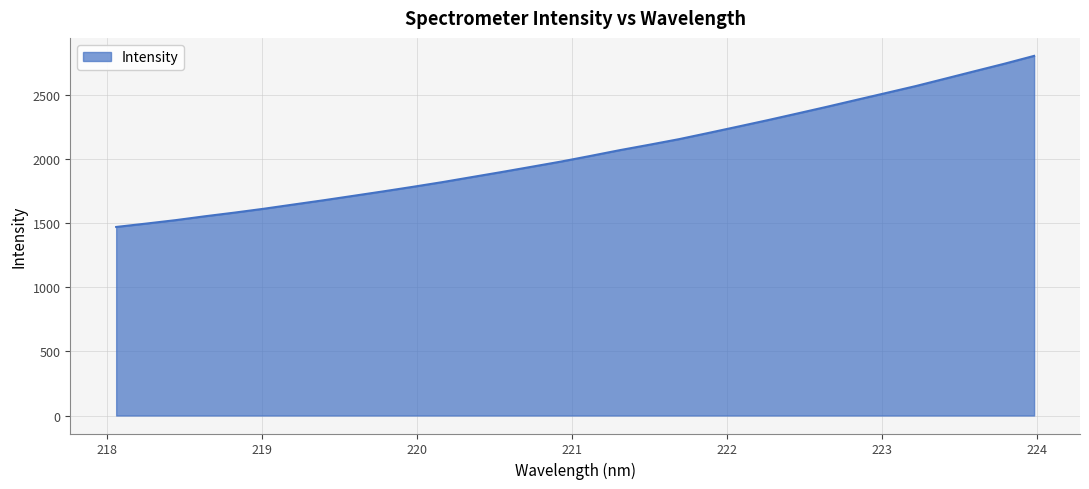

What is the maximum value shown in the chart?

2806.0